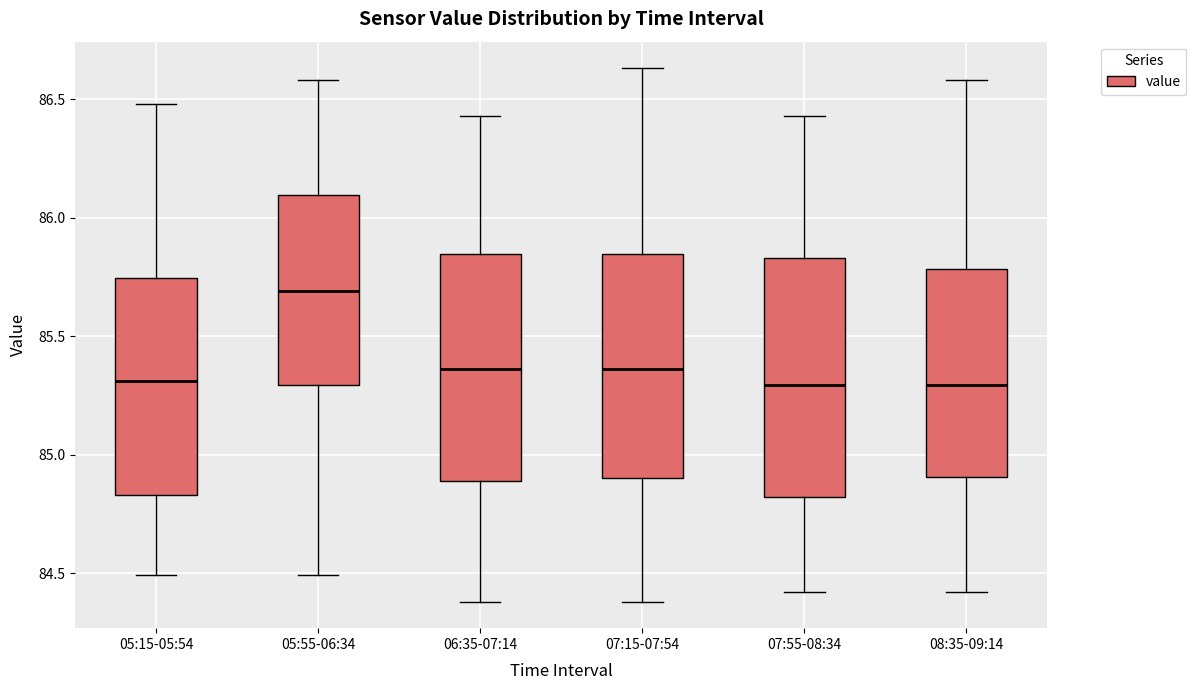

Reading left to right, transcribe this box plot: for each box, give where its median line is, the range the box spans, and where its two whiskers end, as read against the y-axis. The values are not printed on the chart, so give them approximately, as read against the axis.

05:15-05:54: median 85.30, box 84.85 to 85.75, whiskers 84.50 to 86.50
05:55-06:34: median 85.70, box 85.30 to 86.10, whiskers 84.50 to 86.60
06:35-07:14: median 85.35, box 84.90 to 85.85, whiskers 84.40 to 86.45
07:15-07:54: median 85.35, box 84.90 to 85.85, whiskers 84.40 to 86.65
07:55-08:34: median 85.30, box 84.80 to 85.85, whiskers 84.40 to 86.45
08:35-09:14: median 85.30, box 84.90 to 85.80, whiskers 84.40 to 86.60